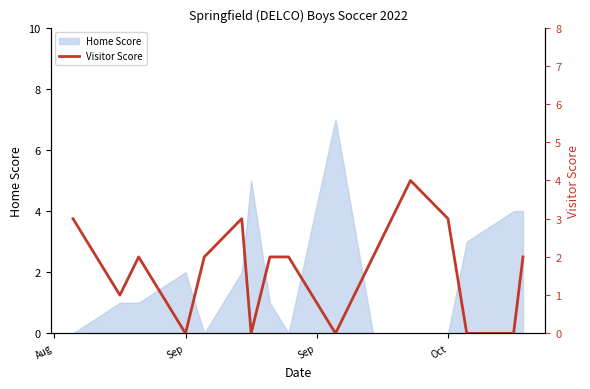

True or false: Home Score has a value of -2 at Oct.

False